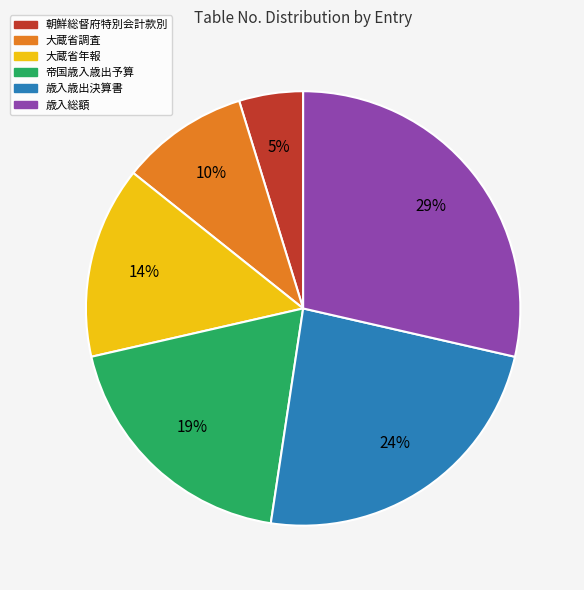

What is the smallest slice in the pie chart?

朝鮮総督府特別会計款別